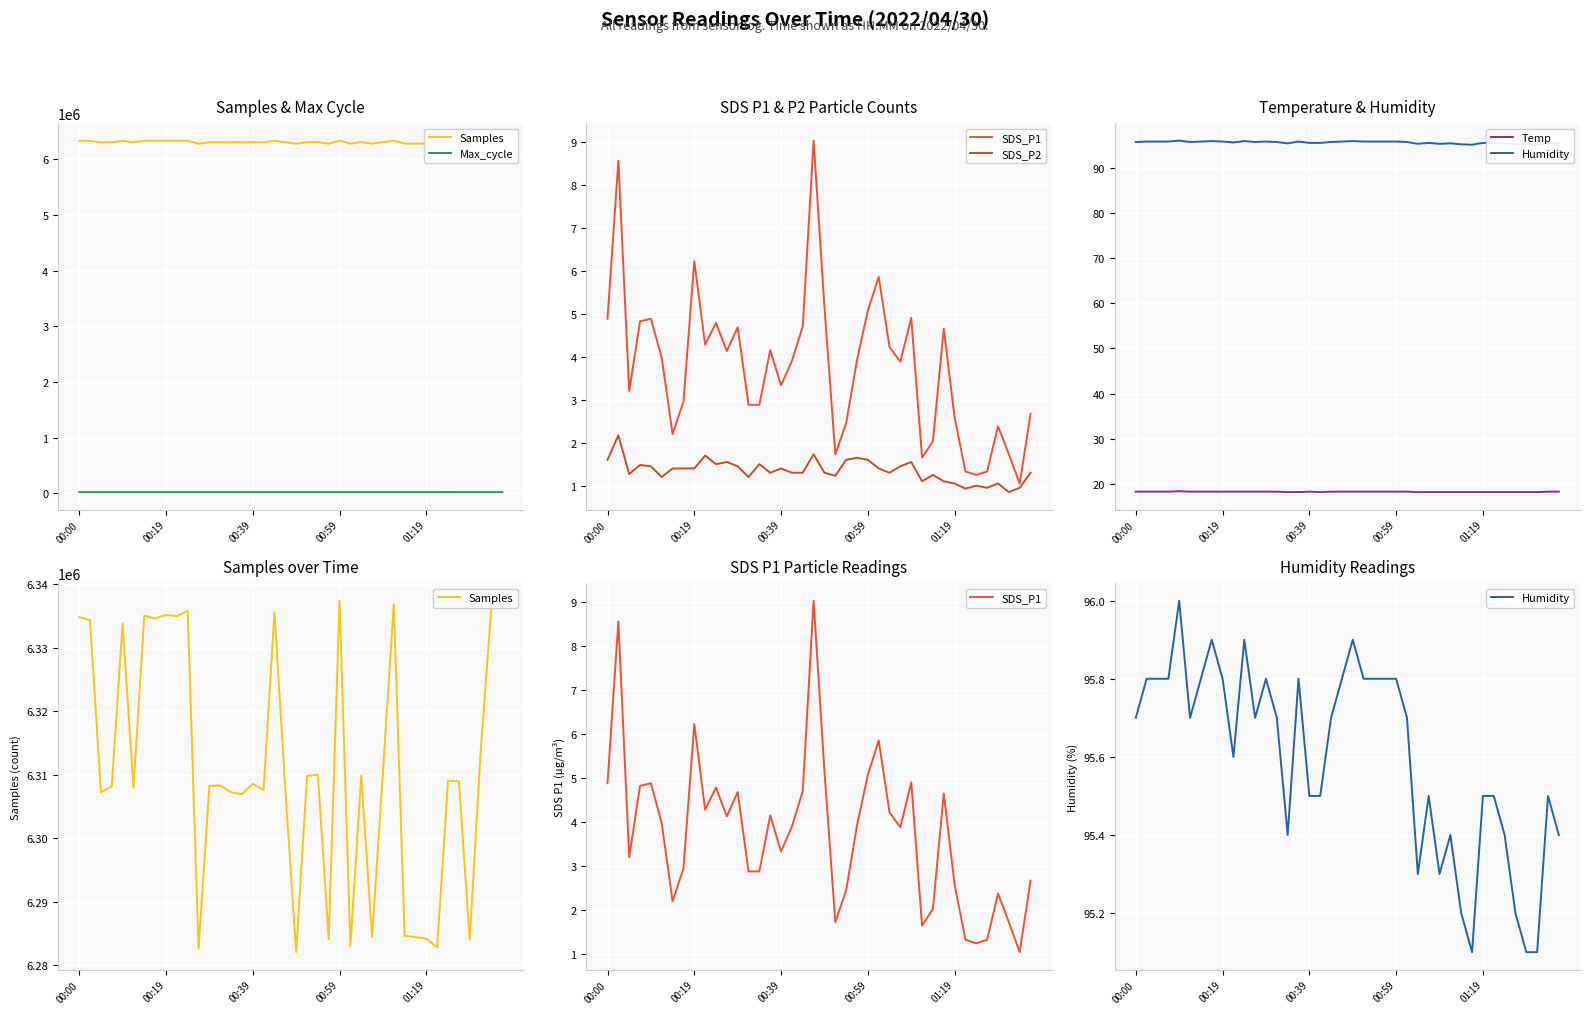

True or false: Humidity and Temp intersect in this chart.

False